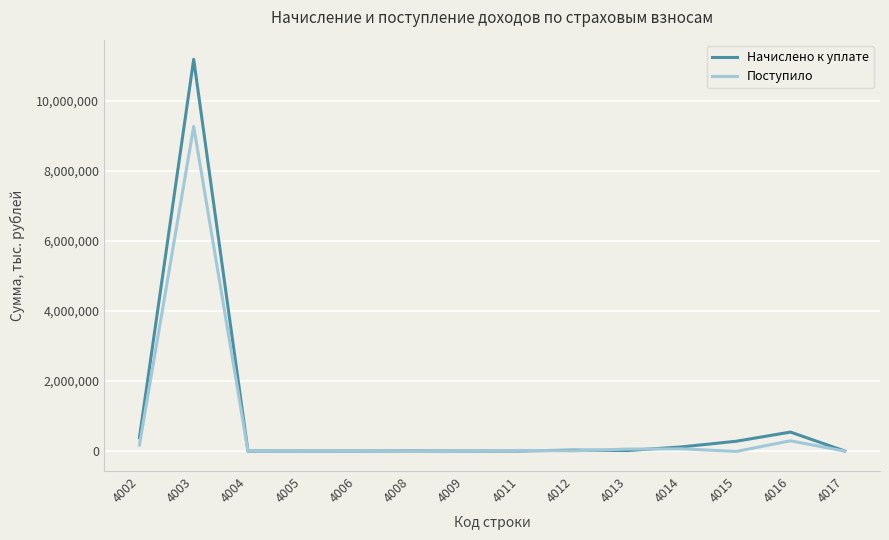

Is the value of Начислено к уплате at 4014 greater than the value of Поступило at 4012?

Yes